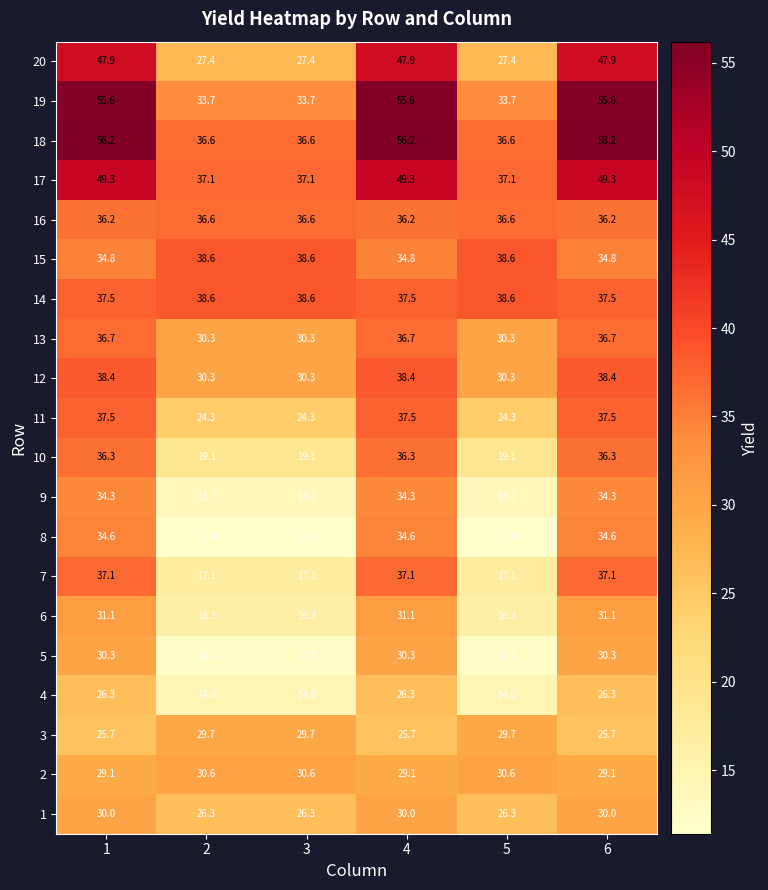

What is the difference between the 19 values at 5 and 6?

21.9